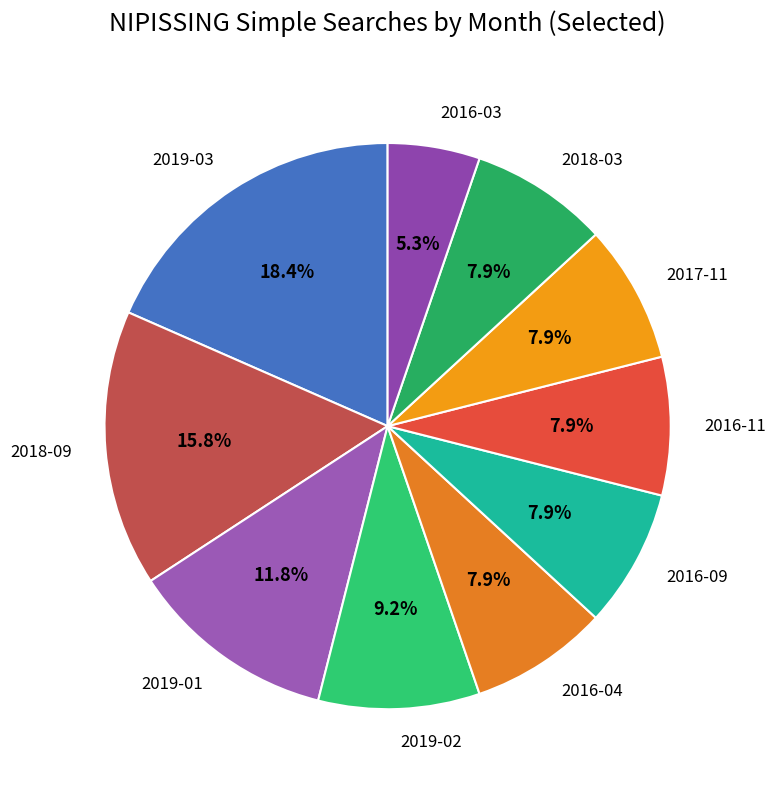

Which category has the biggest portion of the pie?

2019-03